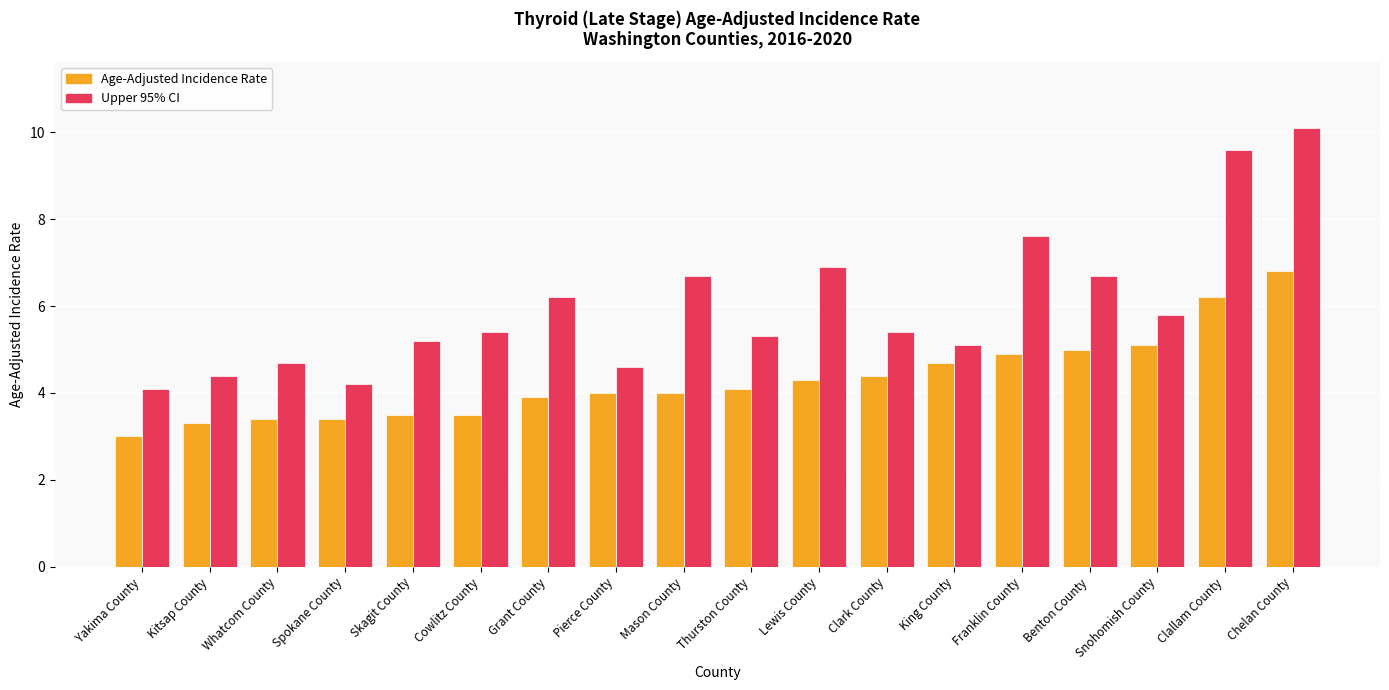

What position from the right is King County?

6